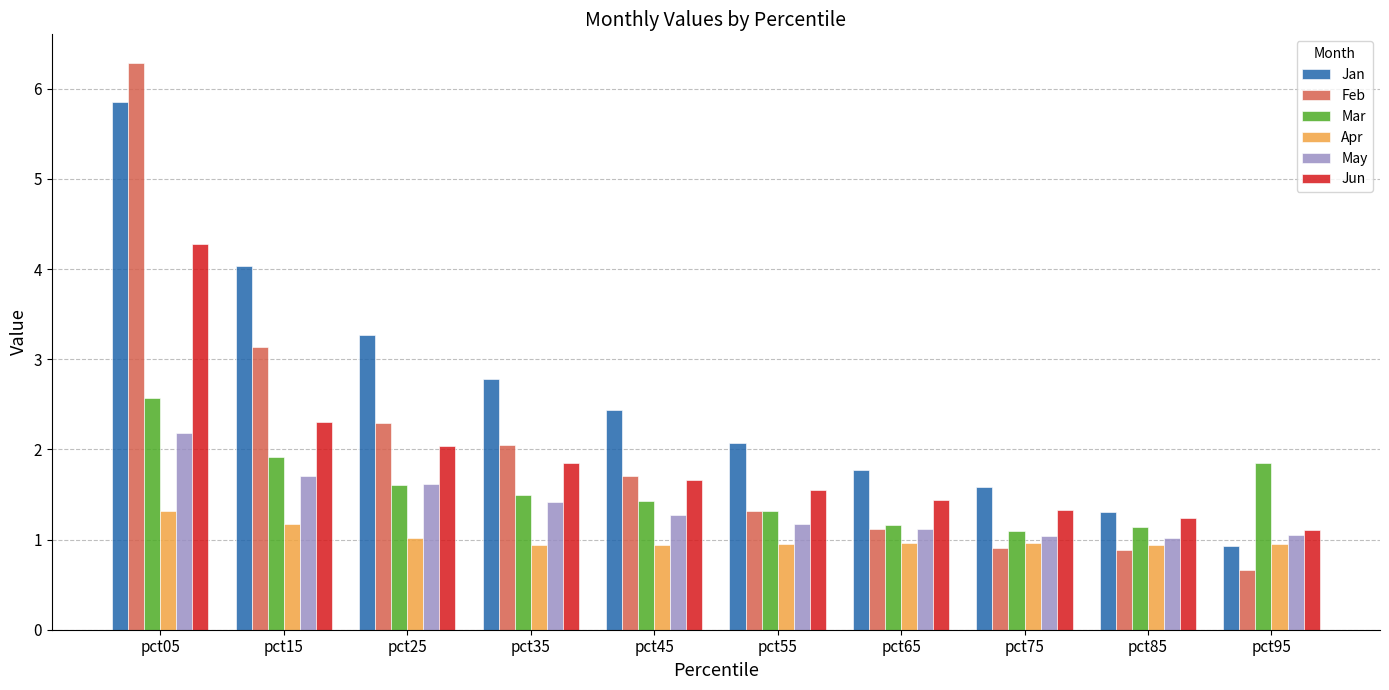

At which label is Feb closest to 3?

pct15